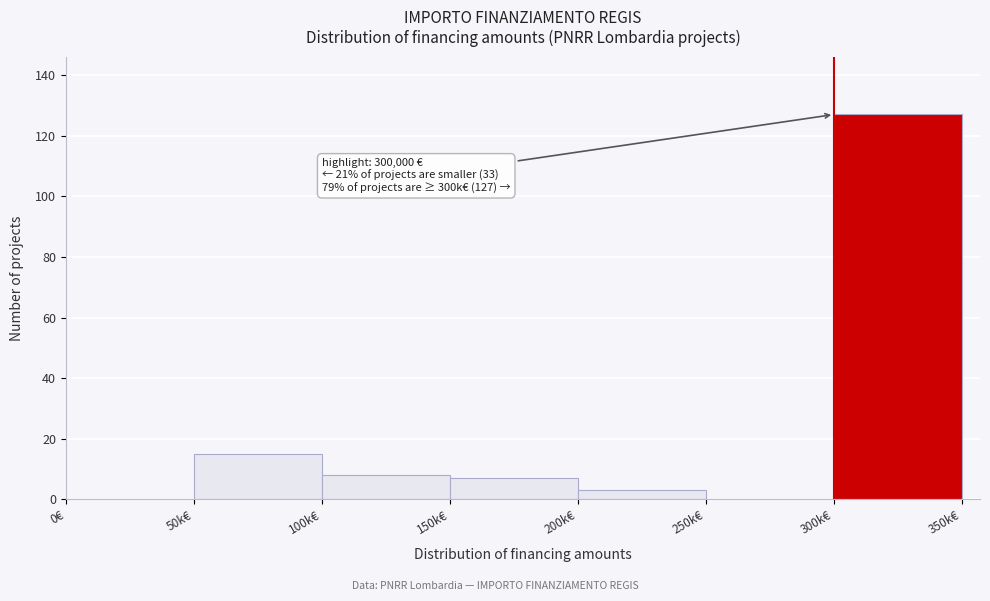

Reading left to right, what are all the values shown in this chart?

0€=0	50k€=15	100k€=8	150k€=7	200k€=3	250k€=0	300k€=127